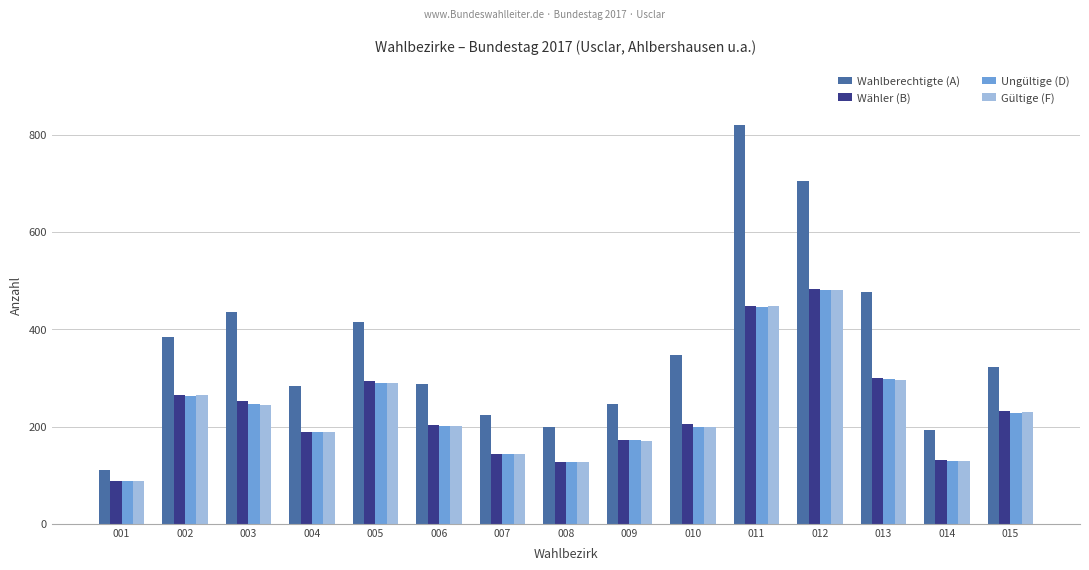

How many categories are shown in the chart?

15